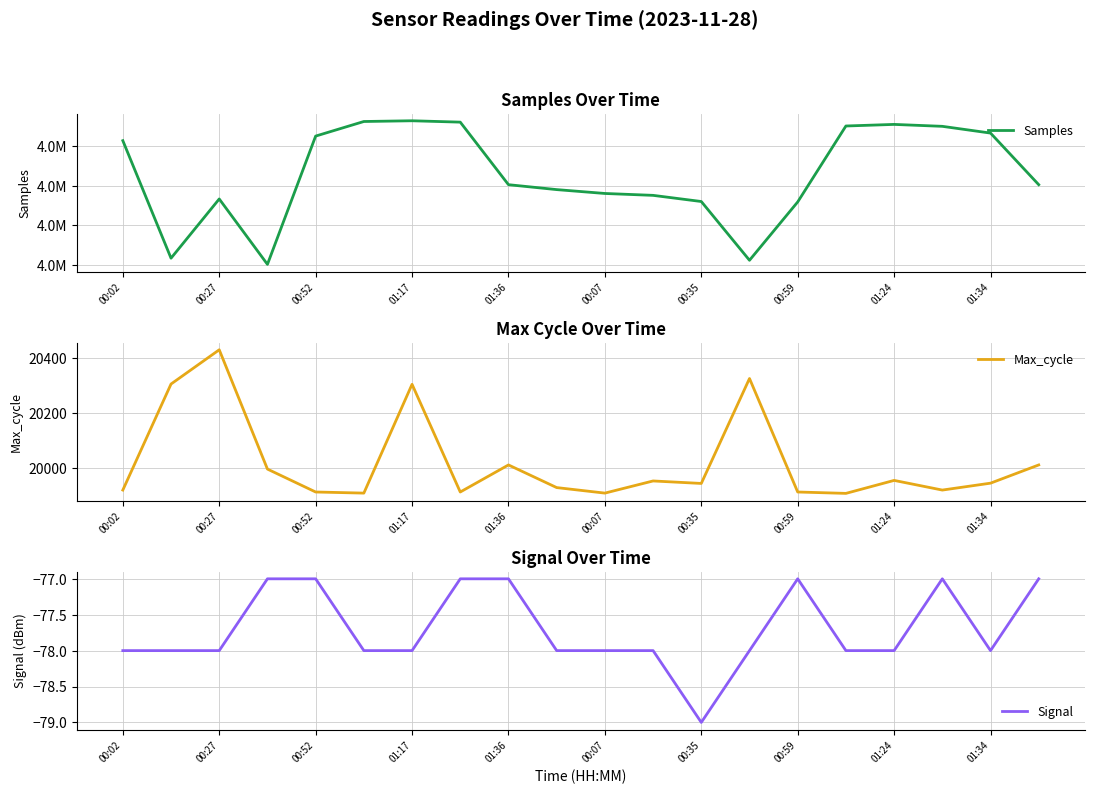

Which series has the widest spread of values?

Samples